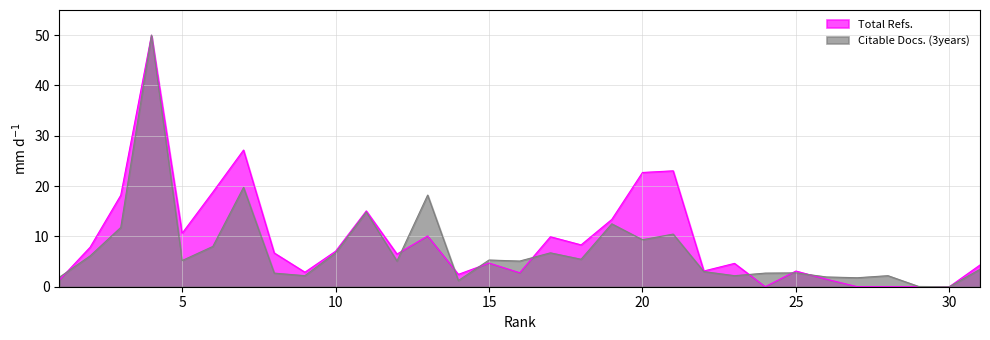

At which category does Citable Docs. (3years) reach its first local peak?

4